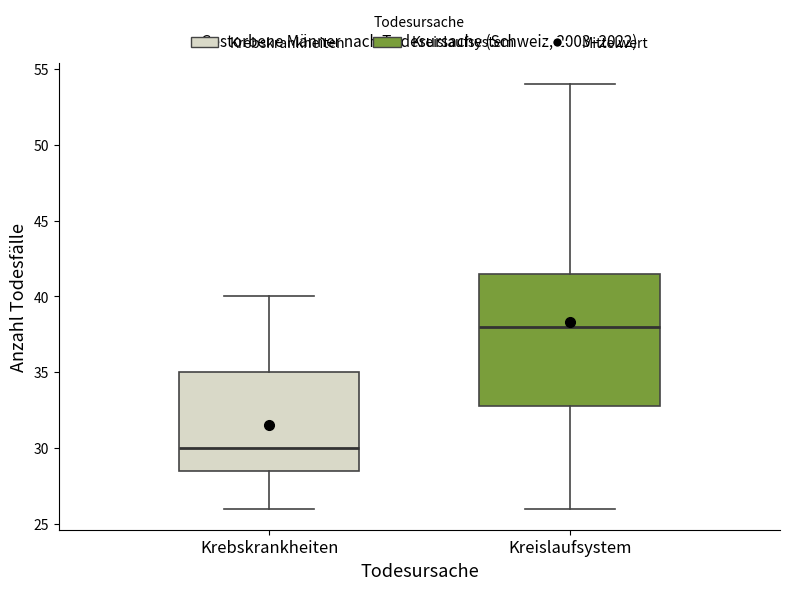

Comparing the boxes themselves (not the whiskers), which one is the tallest?

Kreislaufsystem